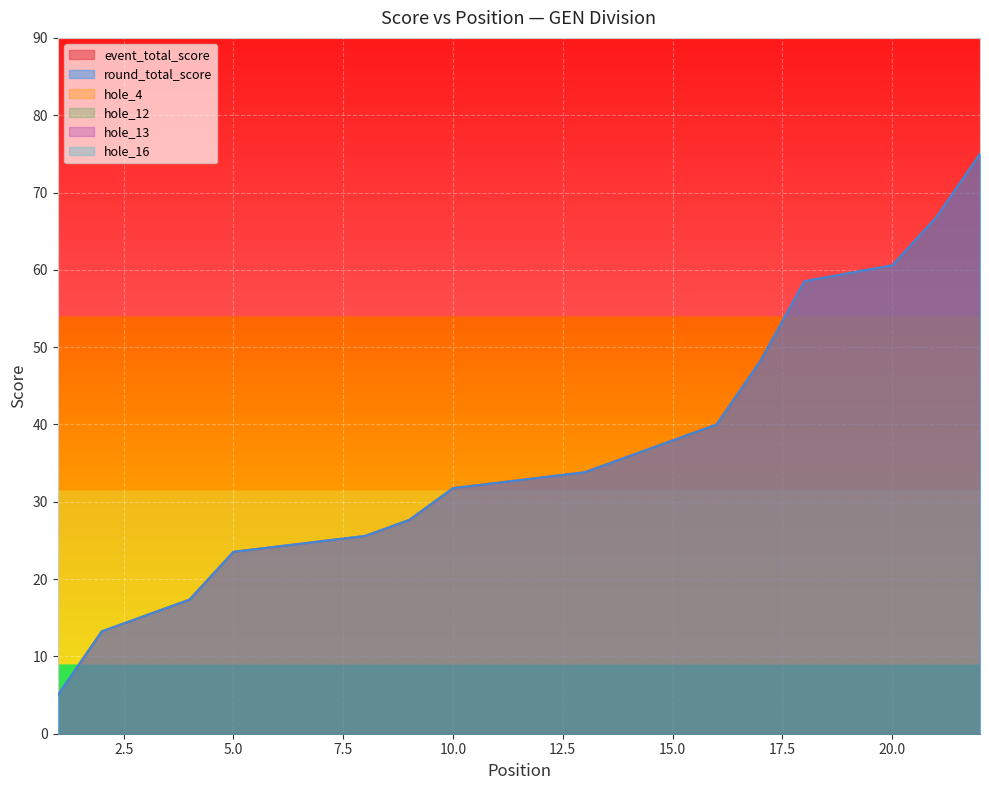

What is the sum of all hole_13 values?

-1915.9